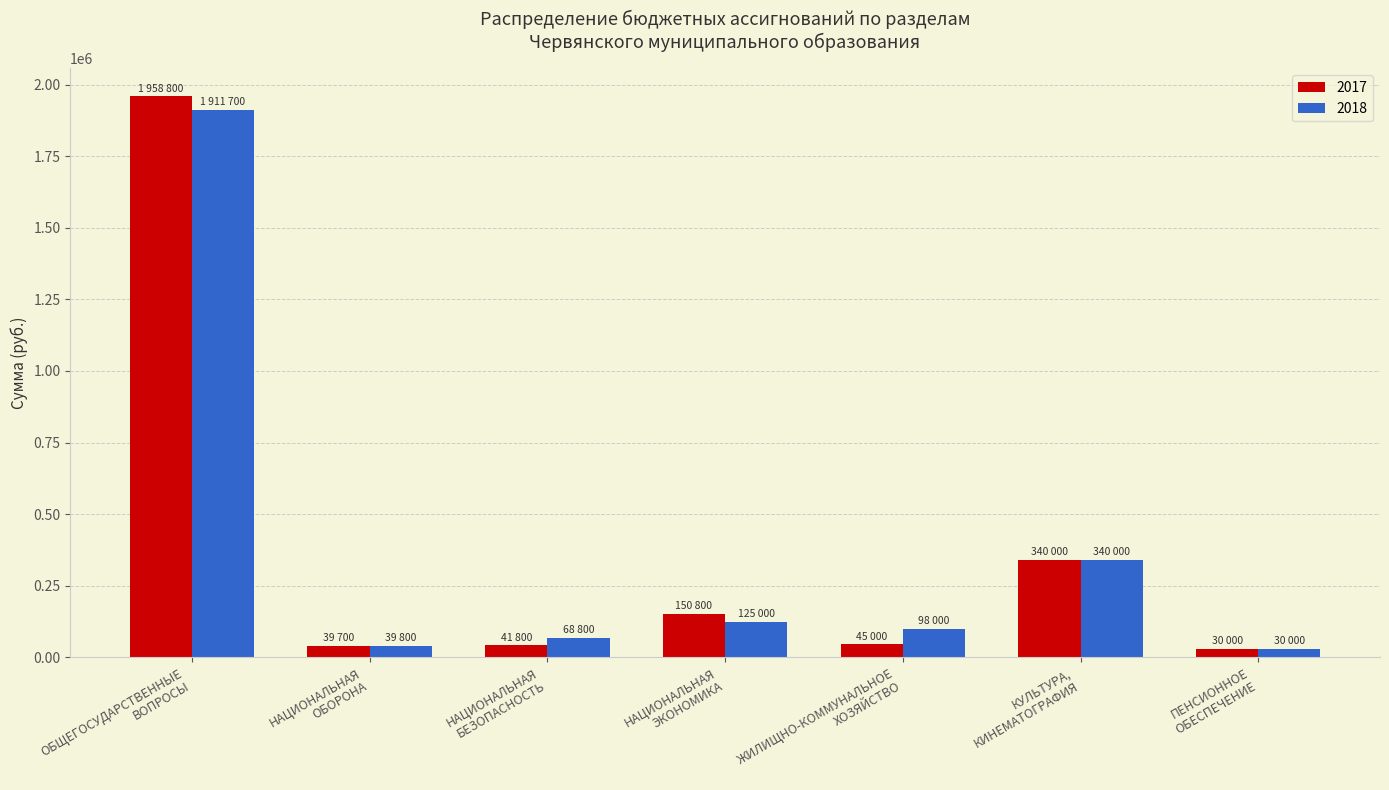

Read the 2018 value at ОБЩЕГОСУДАРСТВЕННЫЕ
ВОПРОСЫ.

1911700